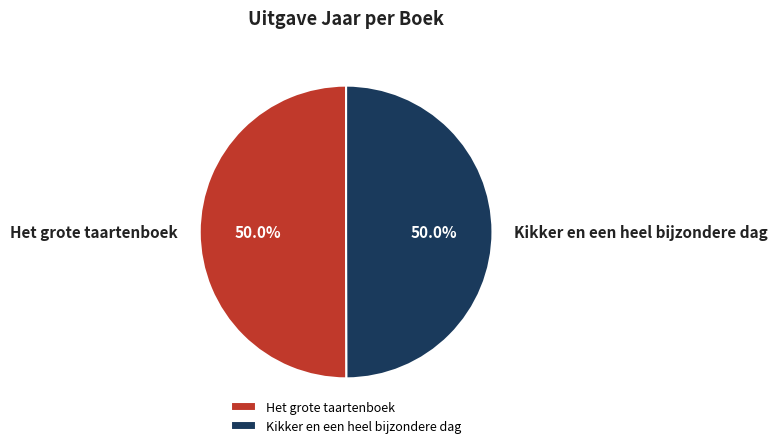

To the nearest percent, what portion does Kikker en een heel bijzondere dag represent?

50%